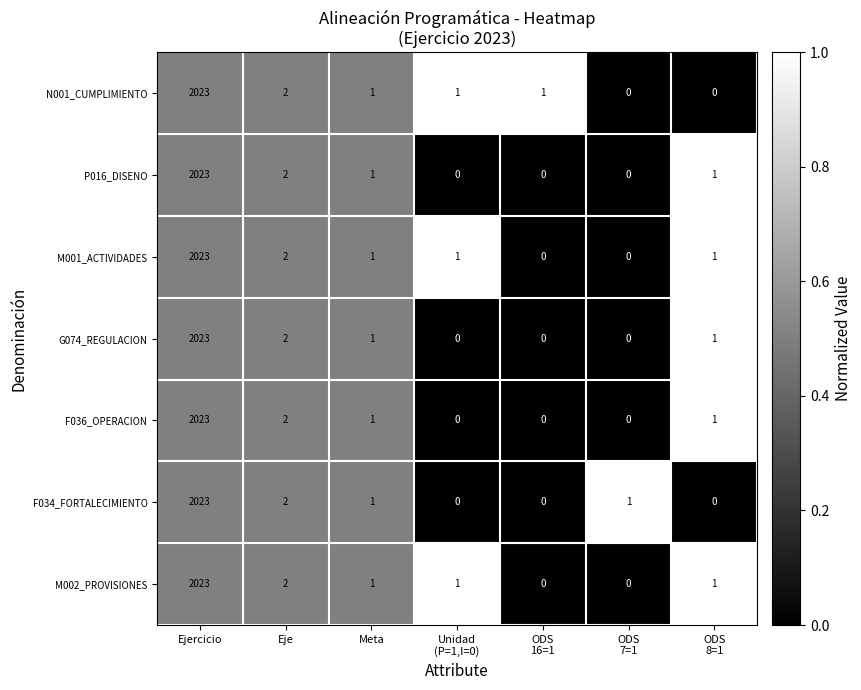

At which label does M001_ACTIVIDADES first exceed 1?

Ejercicio